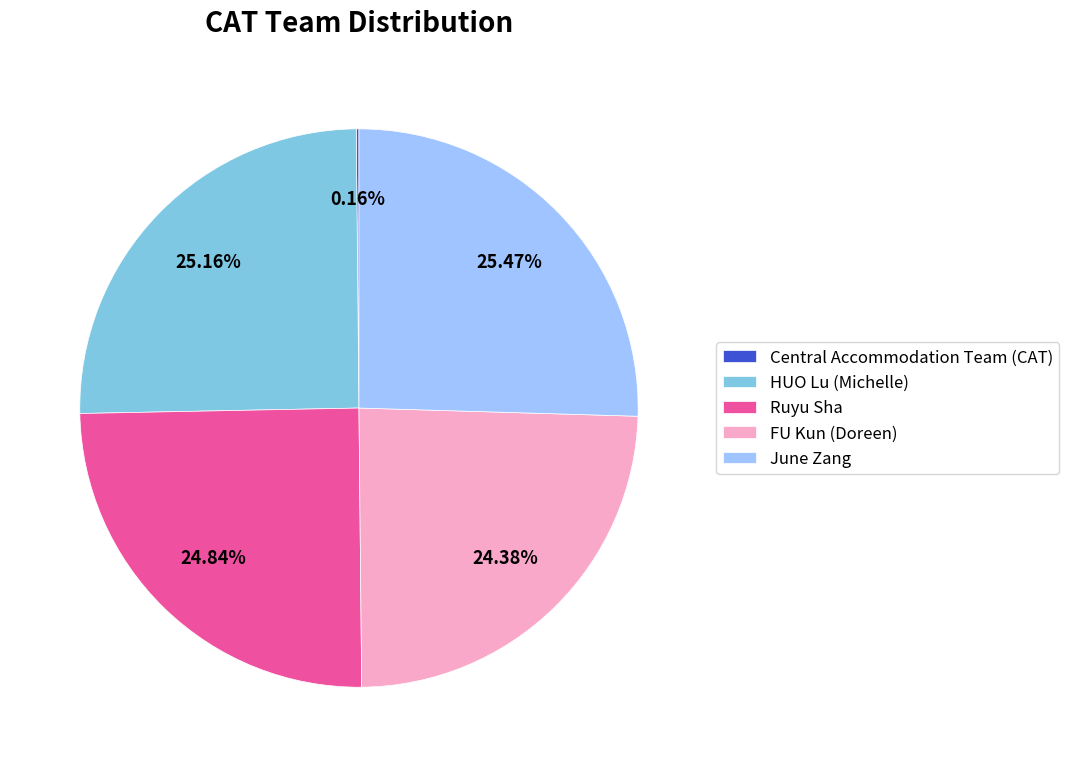

To the nearest percent, what is the average slice percentage?

20%